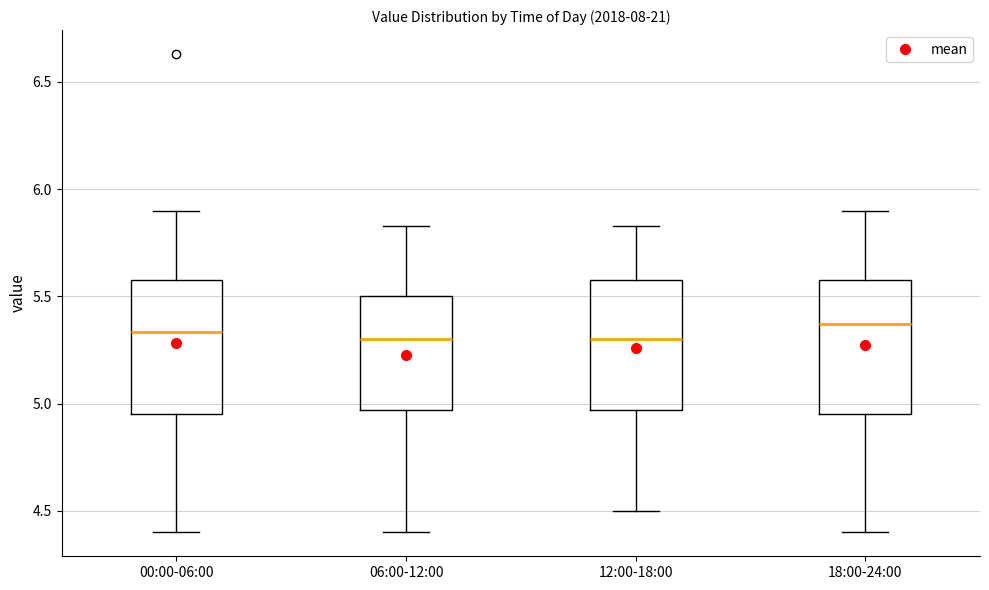

Reading left to right, transcribe this box plot: for each box, give where its median line is, the range the box spans, and where its two whiskers end, as read against the y-axis. The values are not printed on the chart, so give them approximately, as read against the axis.

00:00-06:00: median 5.35, box 4.95 to 5.60, whiskers 4.40 to 5.90
06:00-12:00: median 5.30, box 4.95 to 5.50, whiskers 4.40 to 5.85
12:00-18:00: median 5.30, box 4.95 to 5.60, whiskers 4.50 to 5.85
18:00-24:00: median 5.35, box 4.95 to 5.60, whiskers 4.40 to 5.90